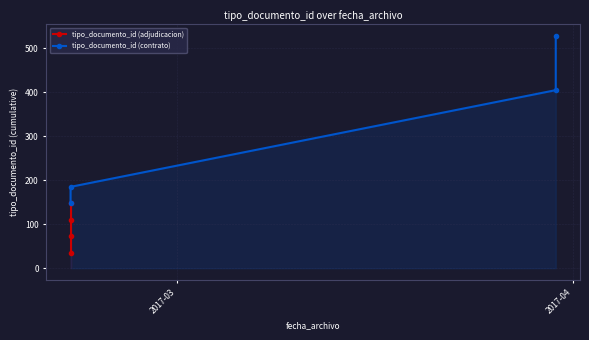

What is the minimum value for tipo_documento_id (contrato)?

148